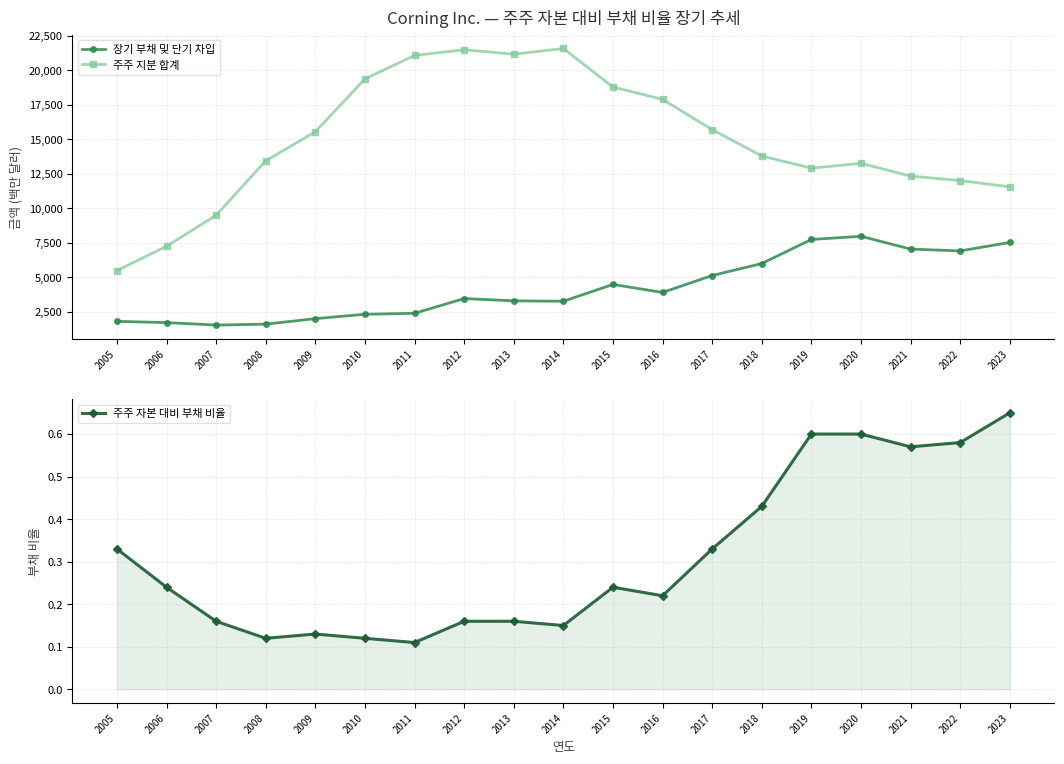

True or false: 주주 지분 합계 and 주주 자본 대비 부채 비율 cross at least once.

False